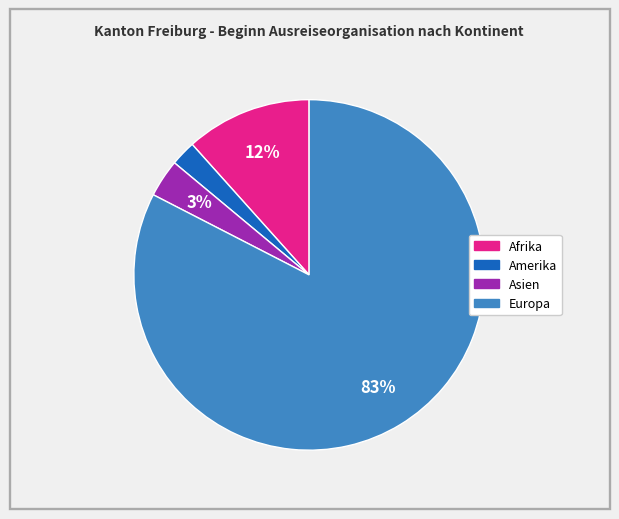

Which slice is the smallest?

Amerika